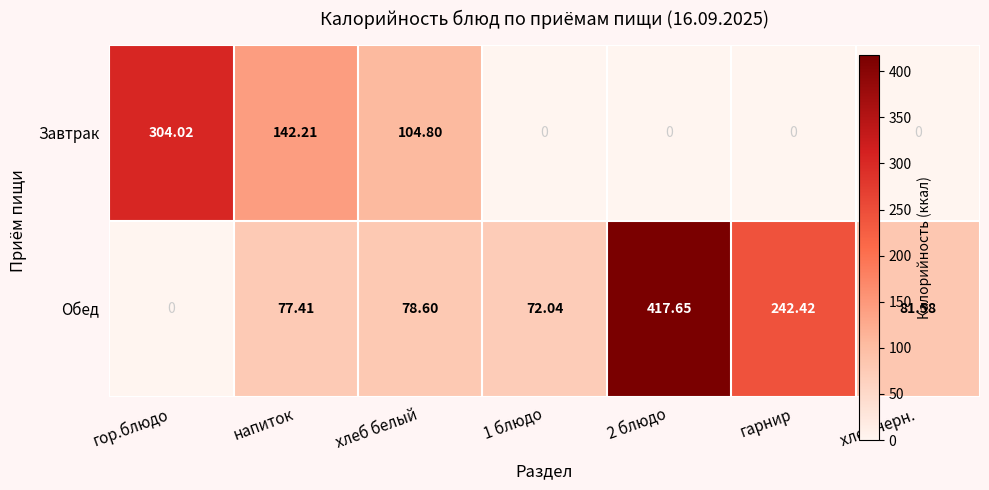

Rank the series by their maximum value, from lowest to highest.

Завтрак, Обед